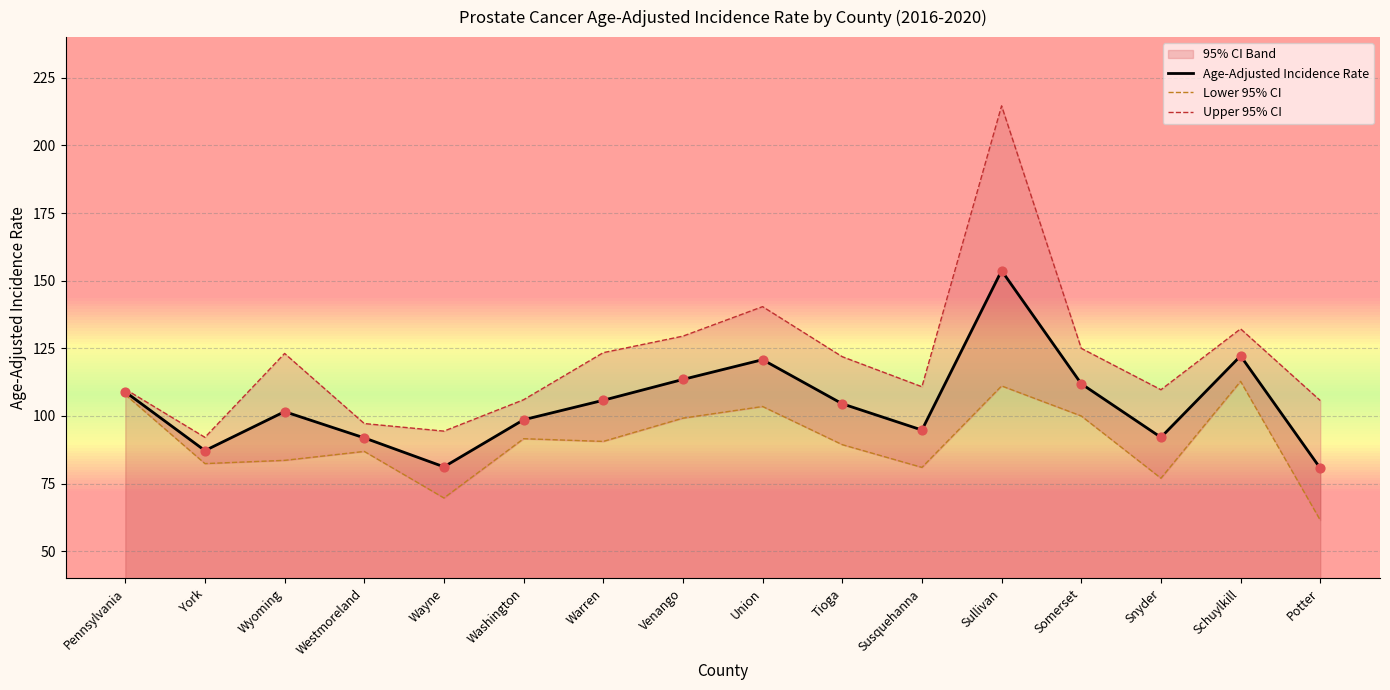

At how many categories does at least one series exceed 64?

16